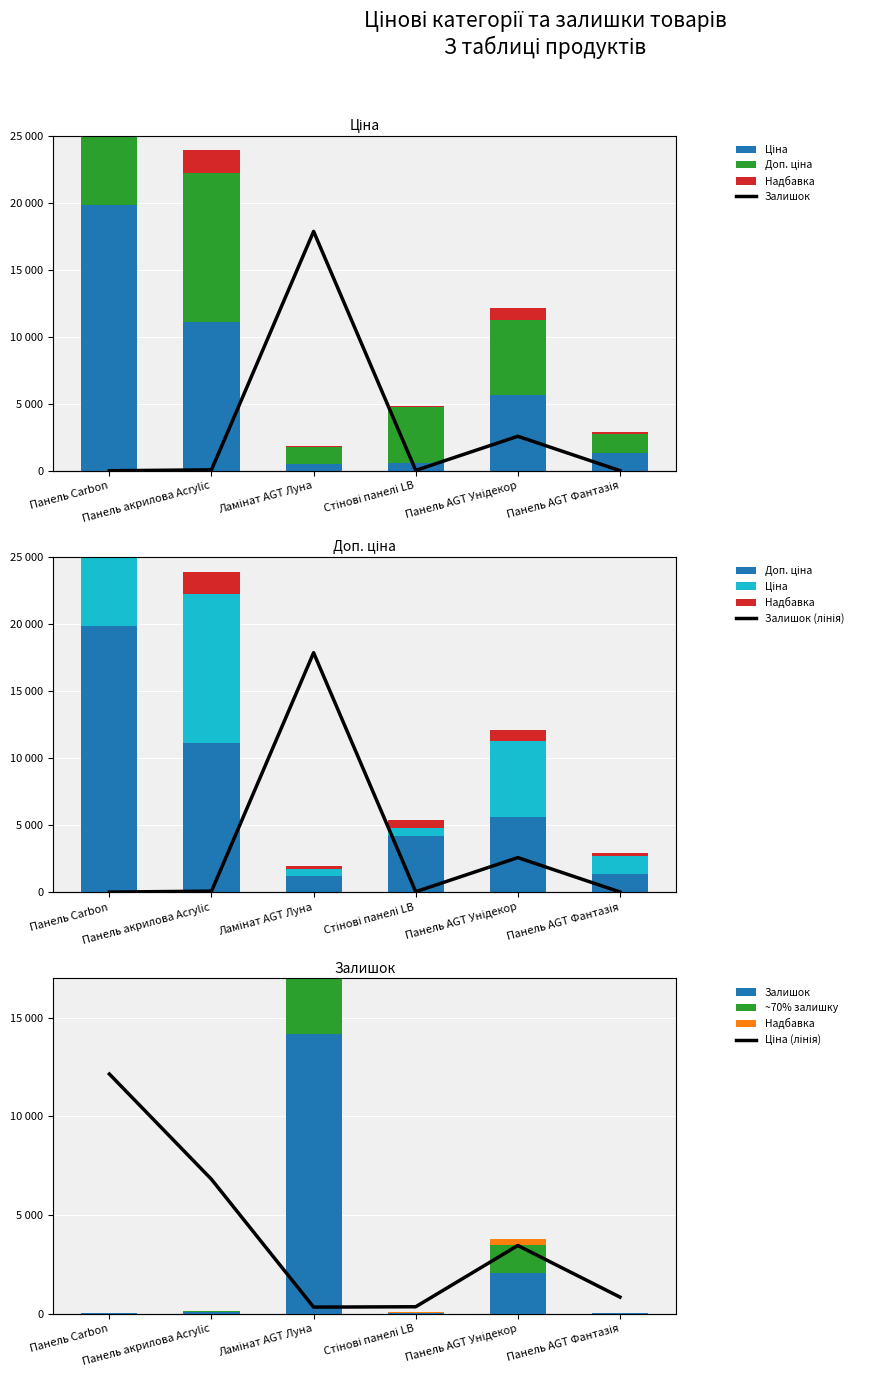

What is the label of the 4th bar from the left?

Стінові панелі LB